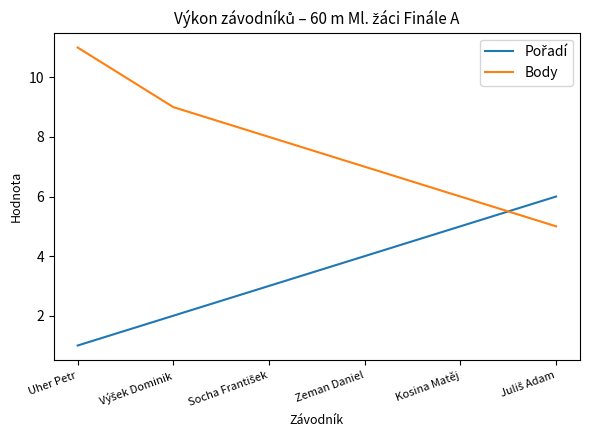

How many Body values are between 6 and 9?

4